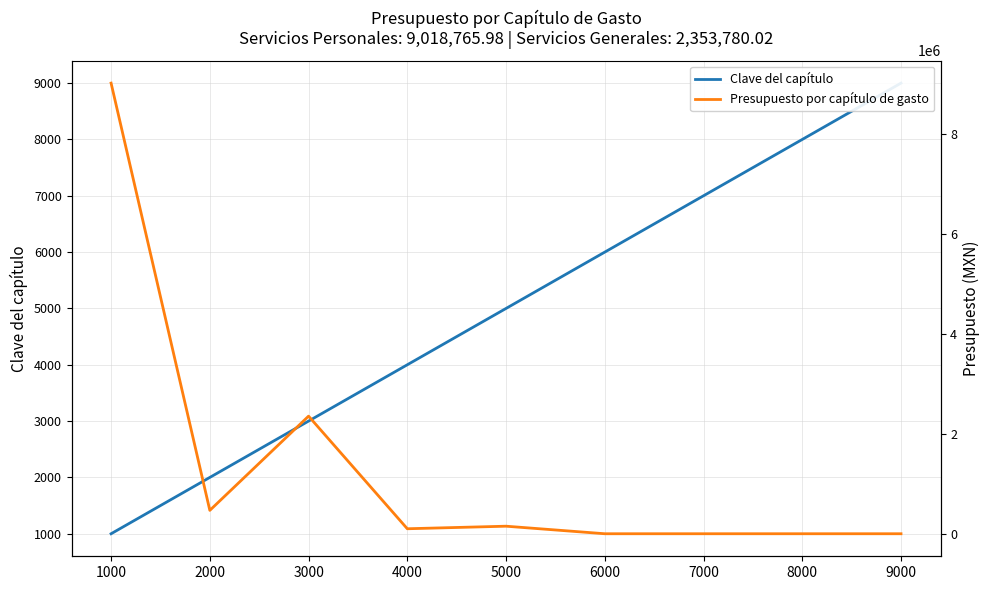

At which category does the chart reach its peak across all series?

1000